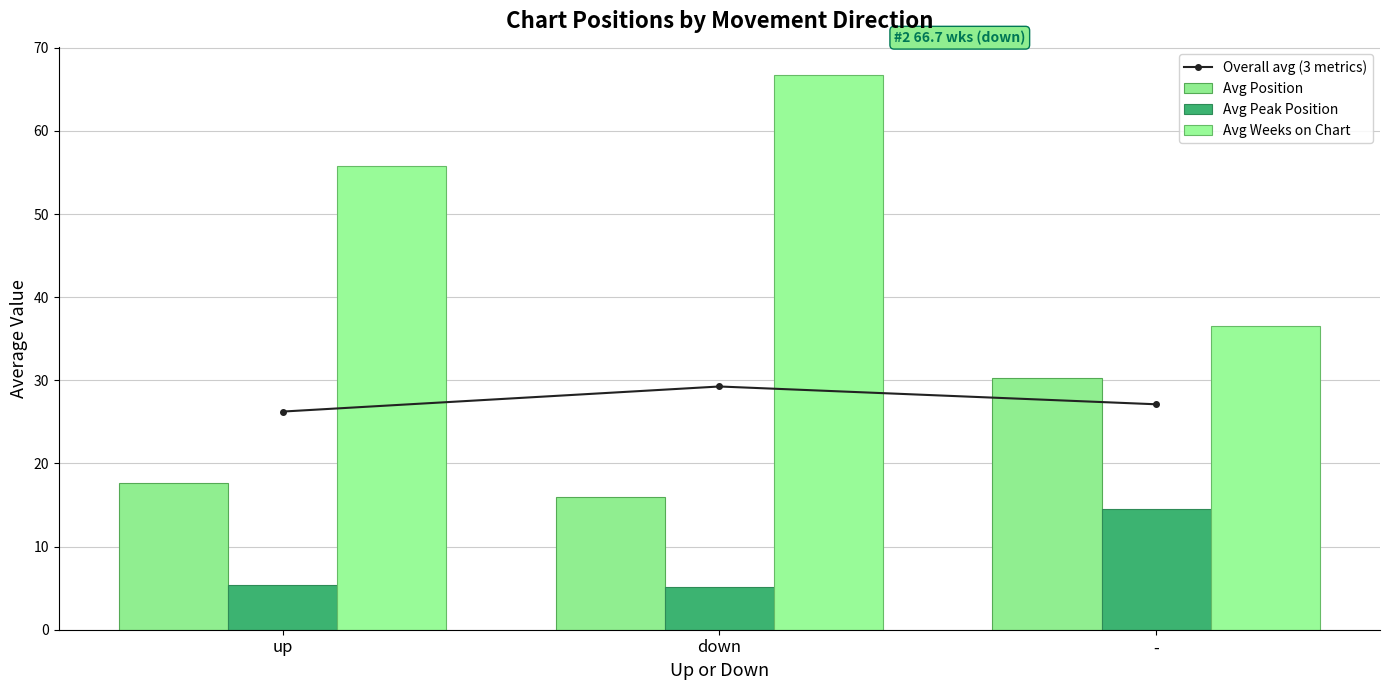

How many series are shown in this chart?

4